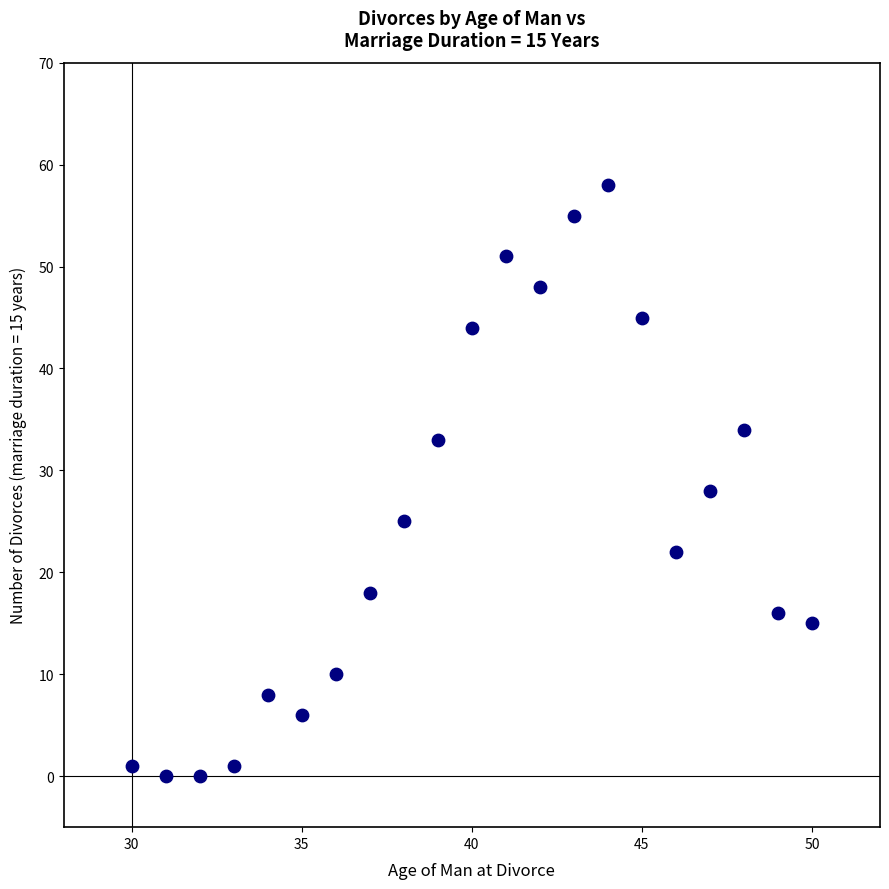

What is the range of X values (max minus min)?

20